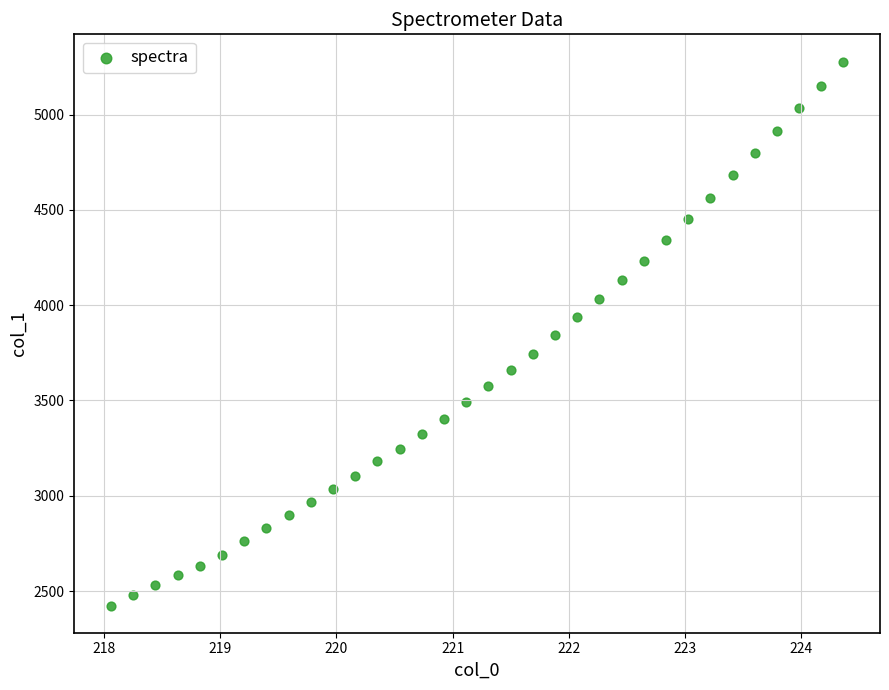

What is the range of X values (max minus min)?

6.3